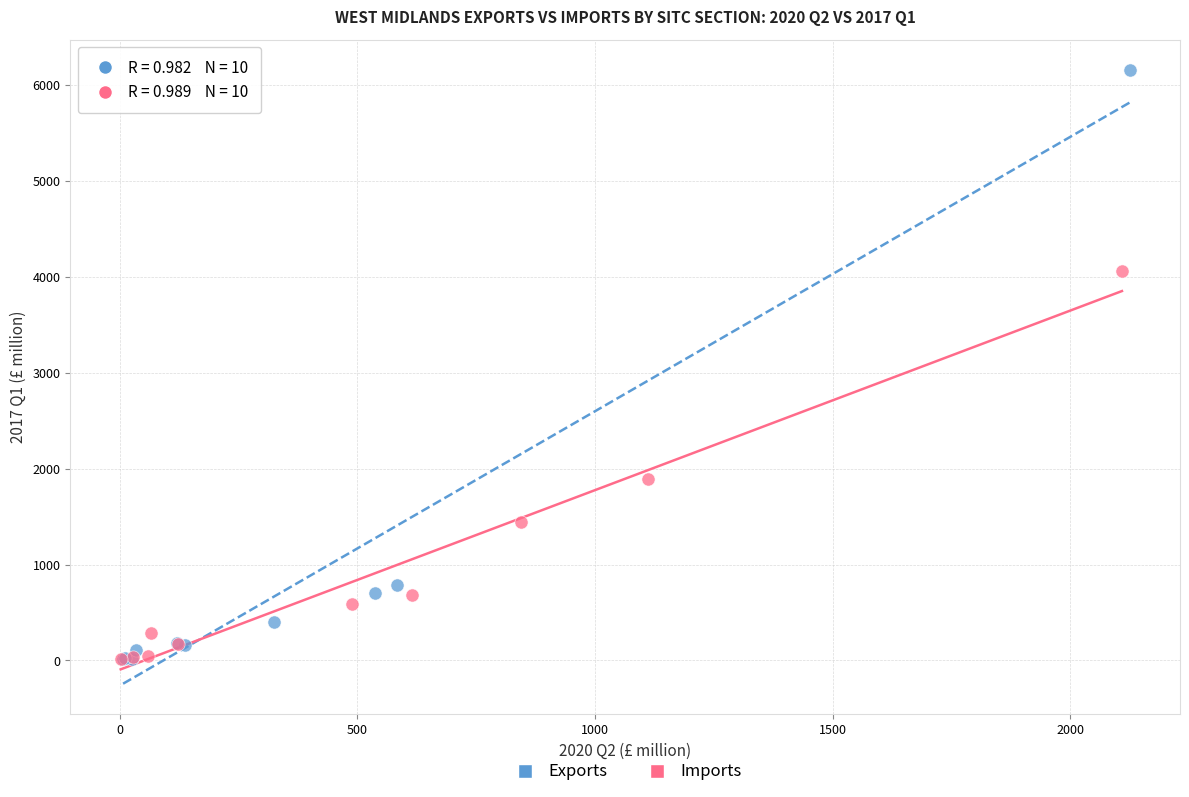

Which series contains the highest Y value?

Exports